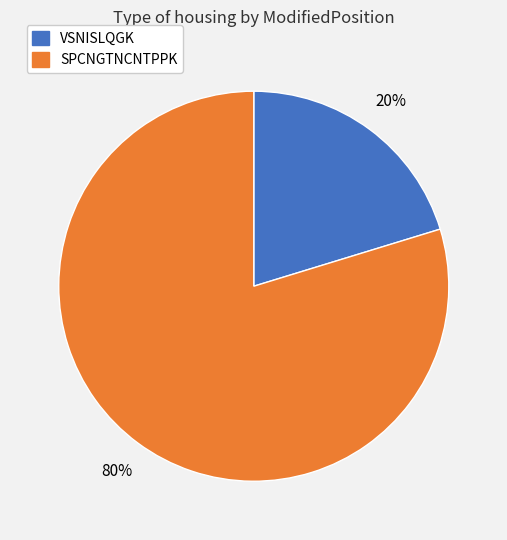

Which slice is the smallest?

VSNISLQGK